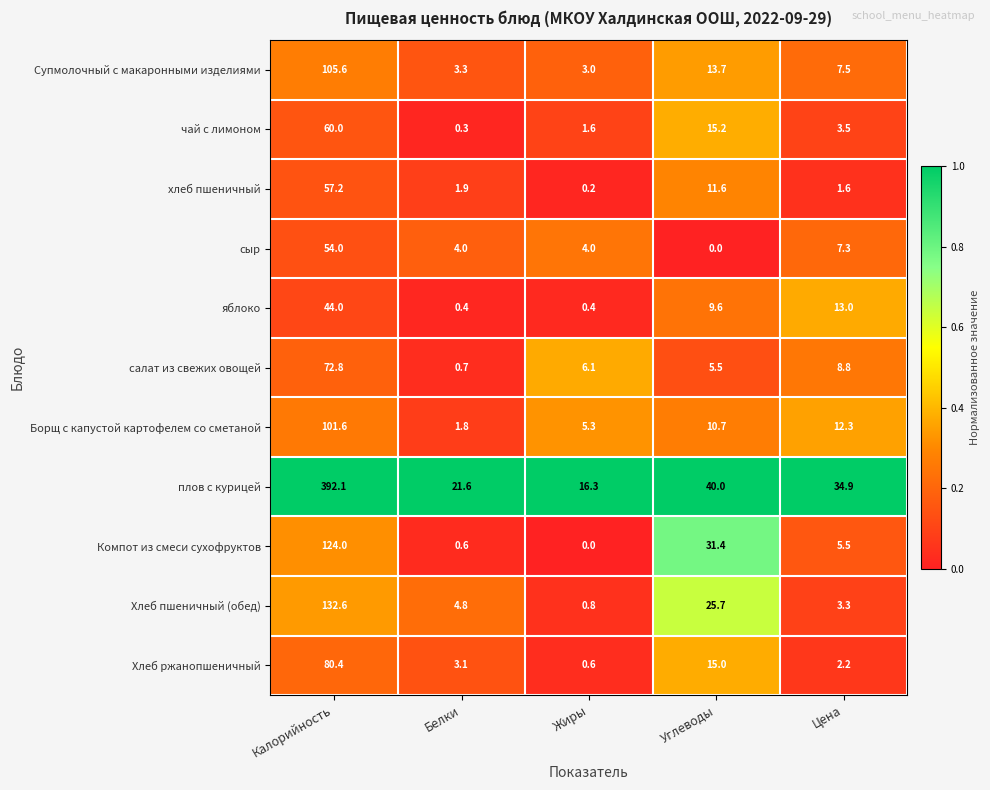

What is the greatest value displayed?

392.1